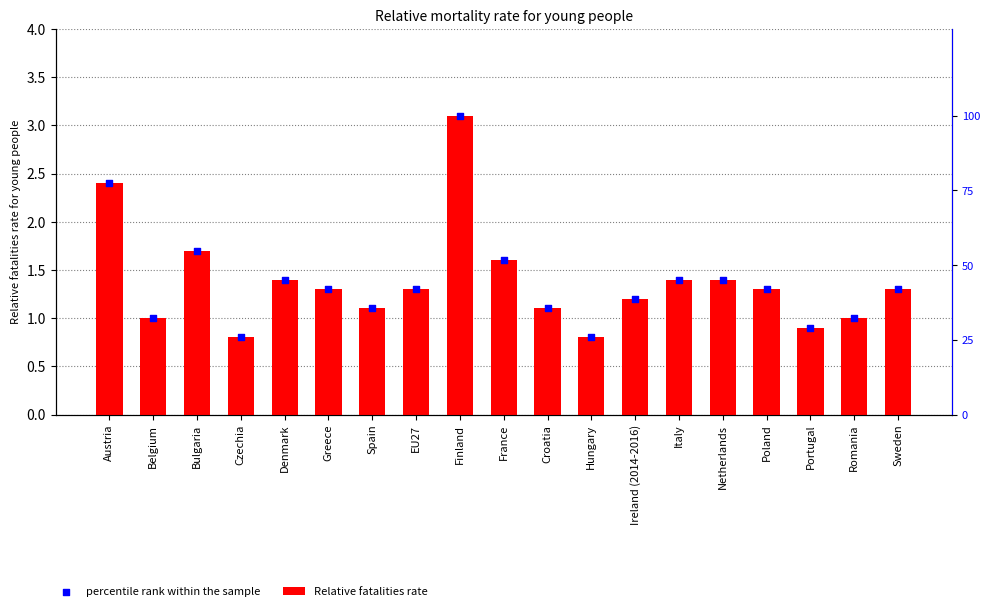

Is the value of Relative fatalities rate at France greater than the value of percentile rank within the sample at Belgium?

Yes